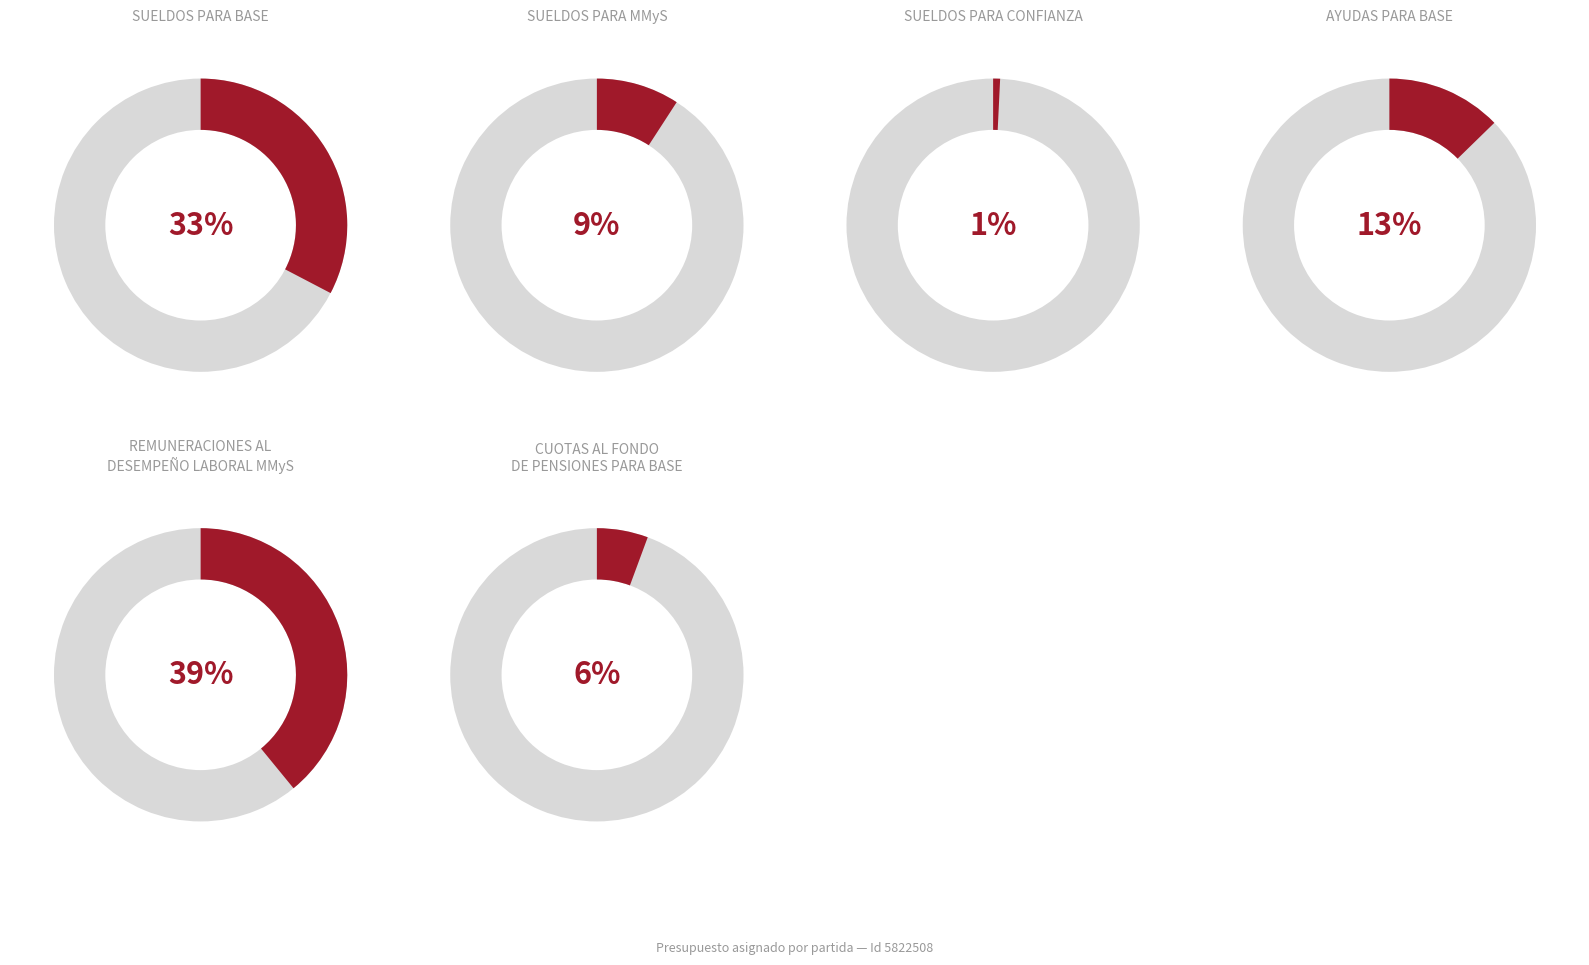

Which category has the biggest portion of the pie?

REMUNERACIONES AL DESEMPEÑO LABORAL MMyS